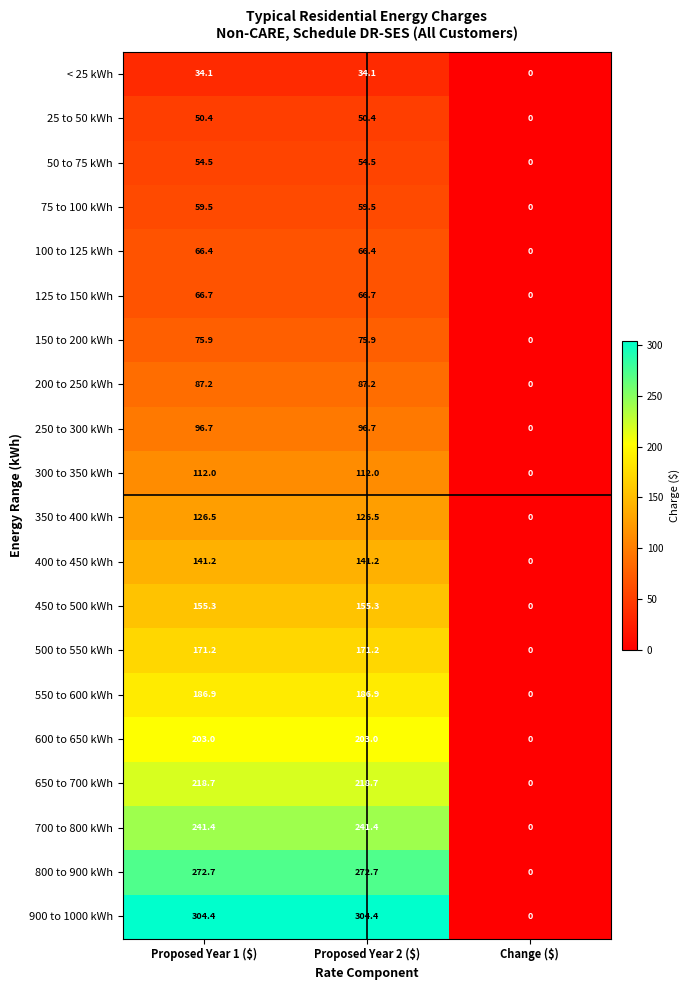

Where is < 25 kWh nearest to the value 17?

Change ($)